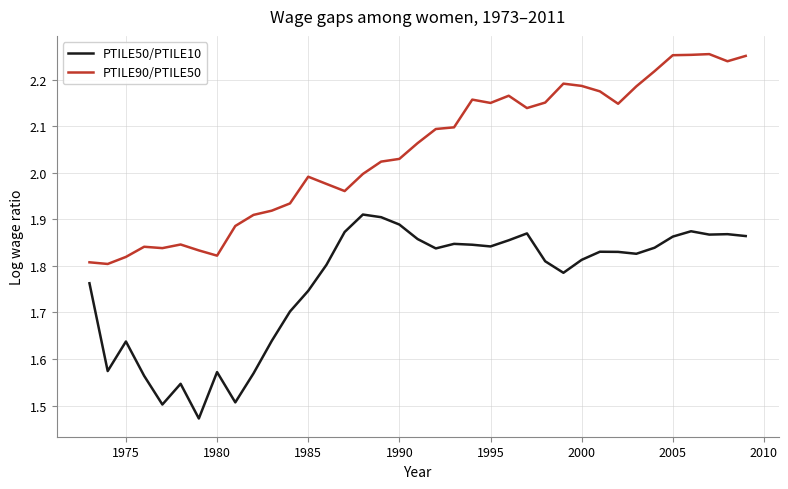

What is the difference between the maximum and minimum values in the PTILE90/PTILE50 series?

0.5